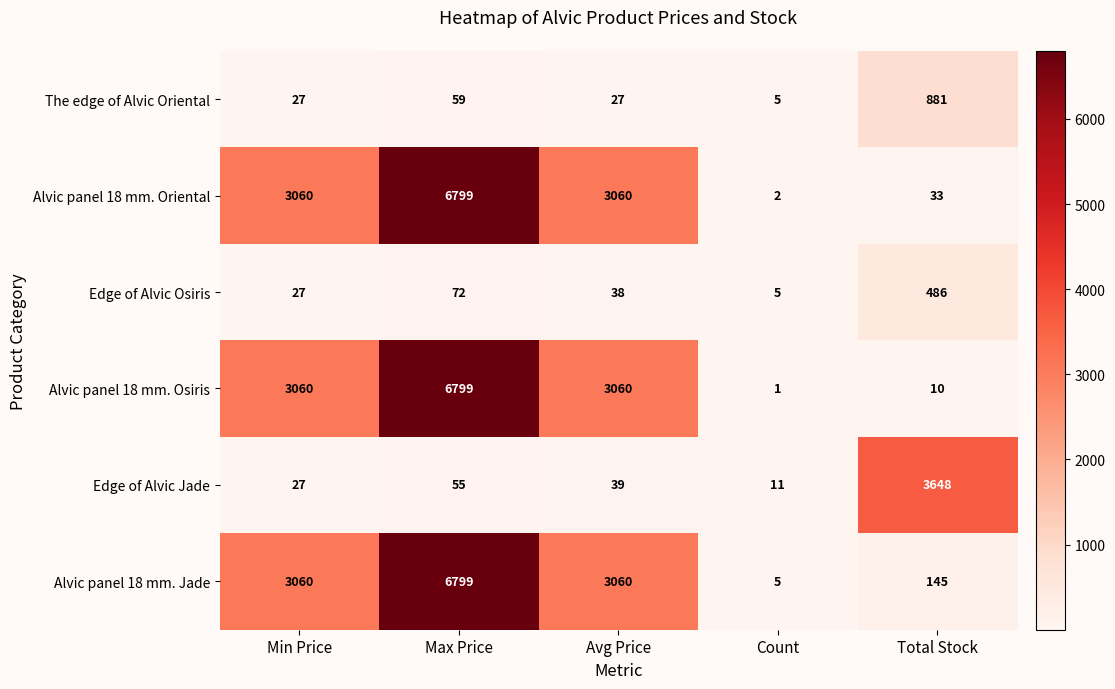

What is the spread (max minus min) of values at Max Price?

6744